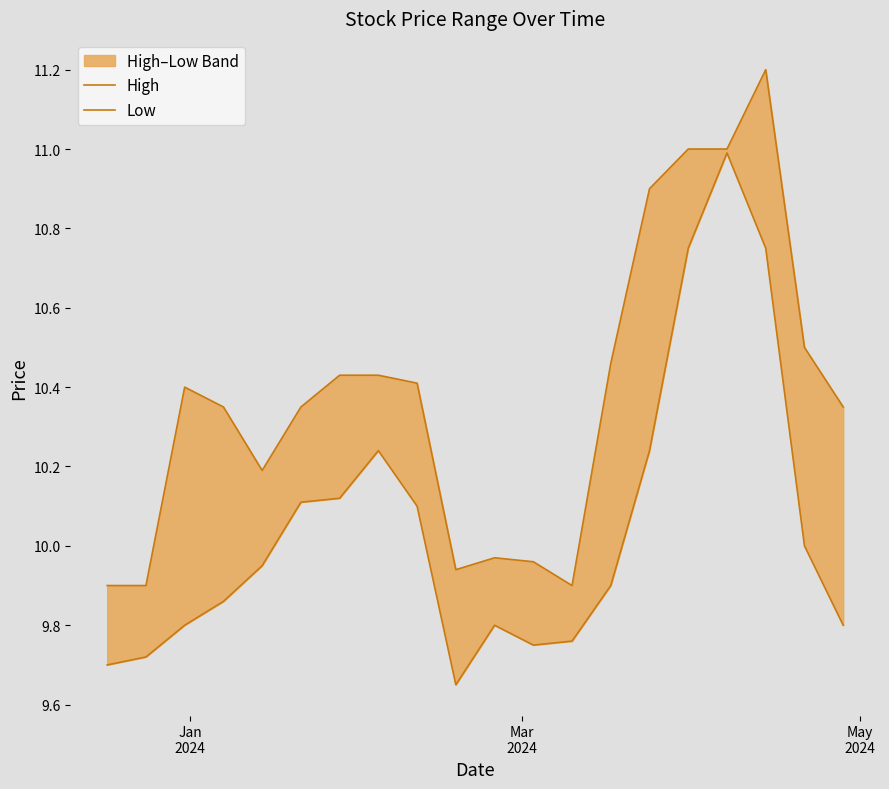

Is it true that Low equals 15.9 at 11?

False